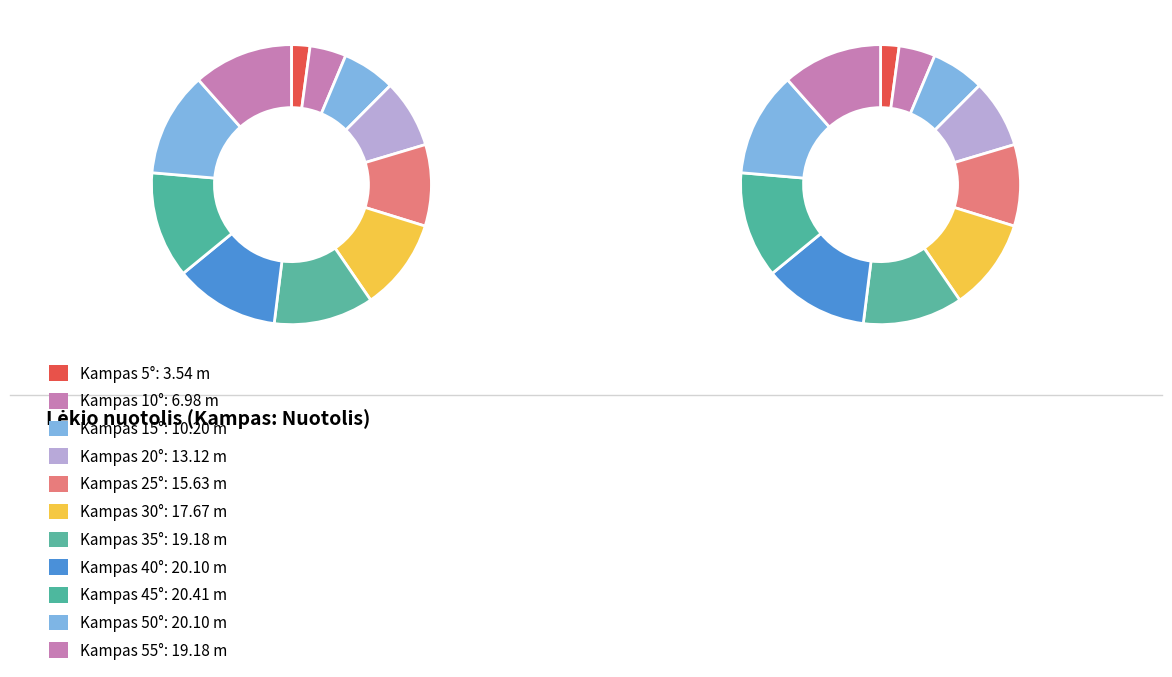

What is the change in value from 0° to 35°?

+19.2